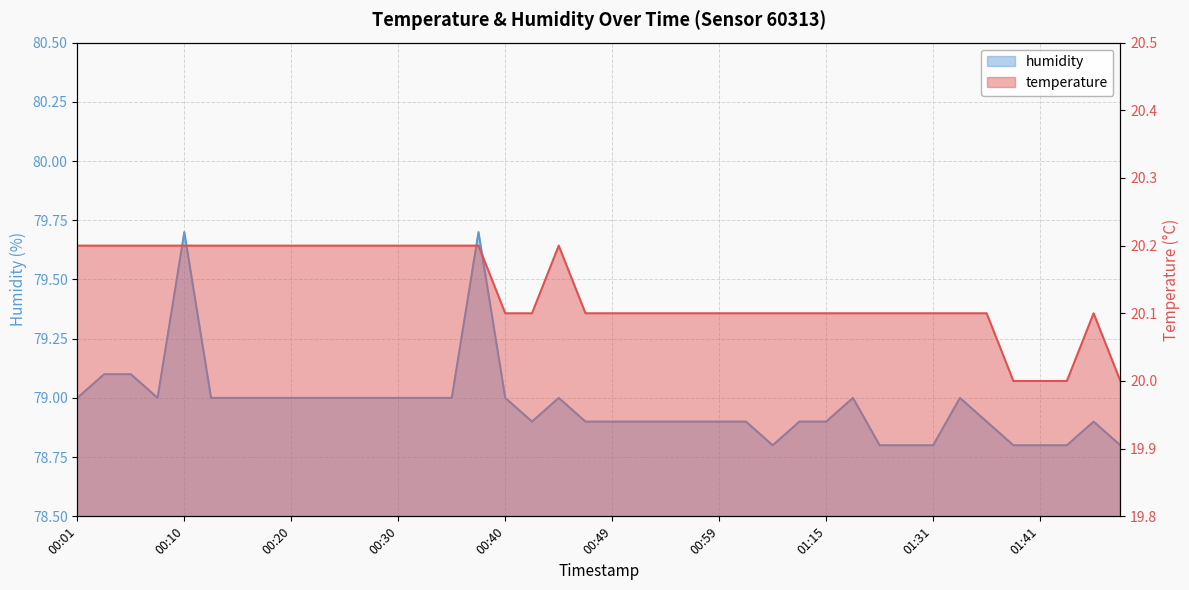

Rank the categories by temperature value from highest to lowest.

00:01, 00:03, 00:06, 00:08, 00:10, 00:13, 00:15, 00:18, 00:20, 00:23, 00:25, 00:27, 00:30, 00:32, 00:35, 00:37, 00:45, 00:40, 00:42, 00:47, 00:49, 00:52, 00:54, 00:57, 00:59, 01:02, 01:04, 01:12, 01:15, 01:17, 01:20, 01:28, 01:31, 01:34, 01:36, 01:46, 01:39, 01:41, 01:43, 01:48